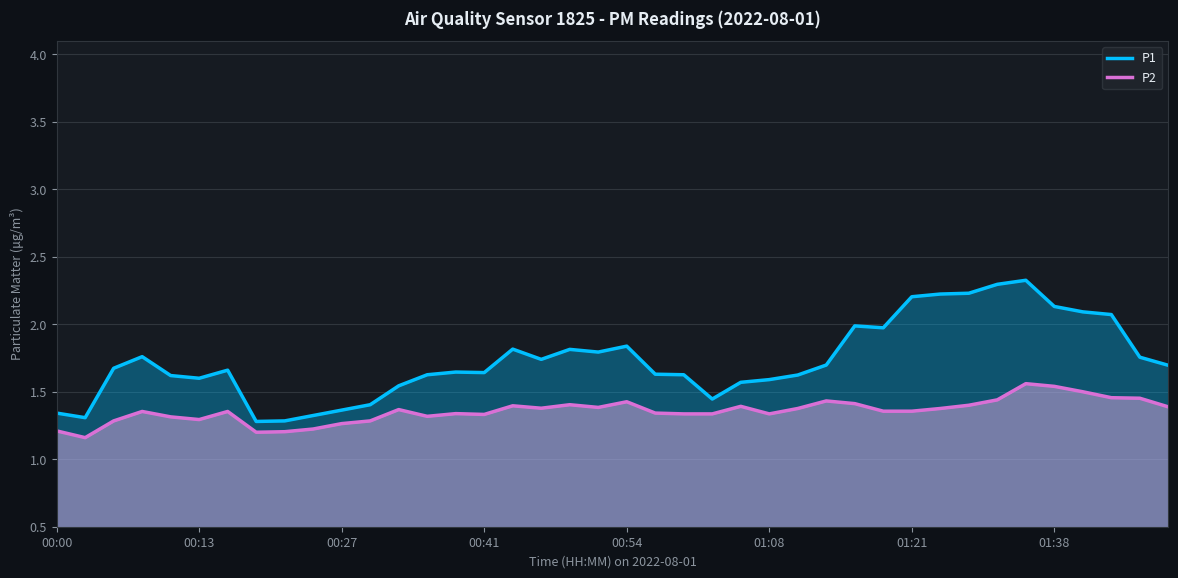

Between 26 and 00:00, which is larger?

26